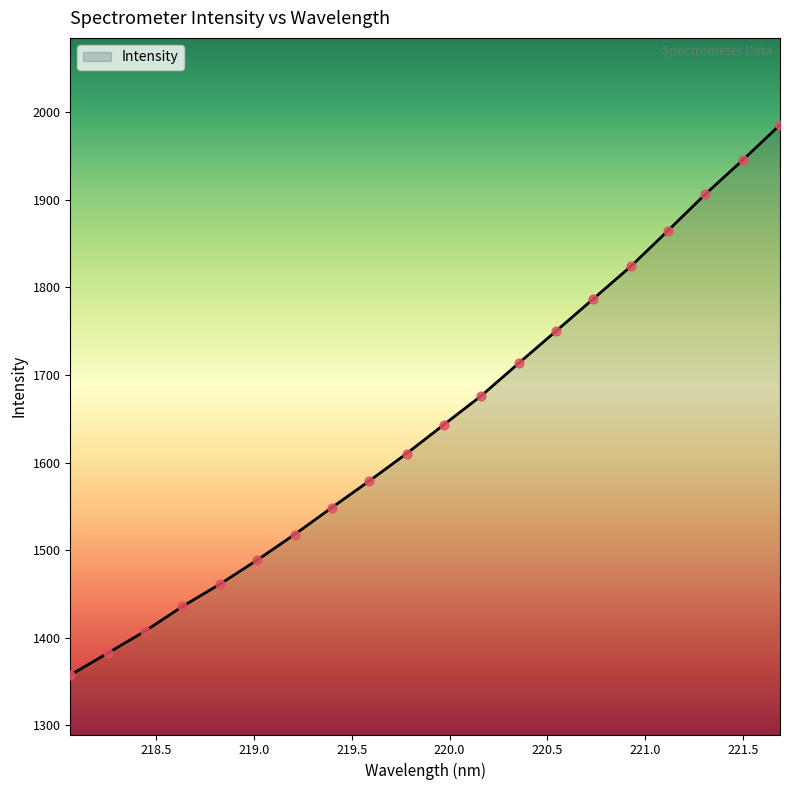

What is the minimum value shown in the chart?

1357.5